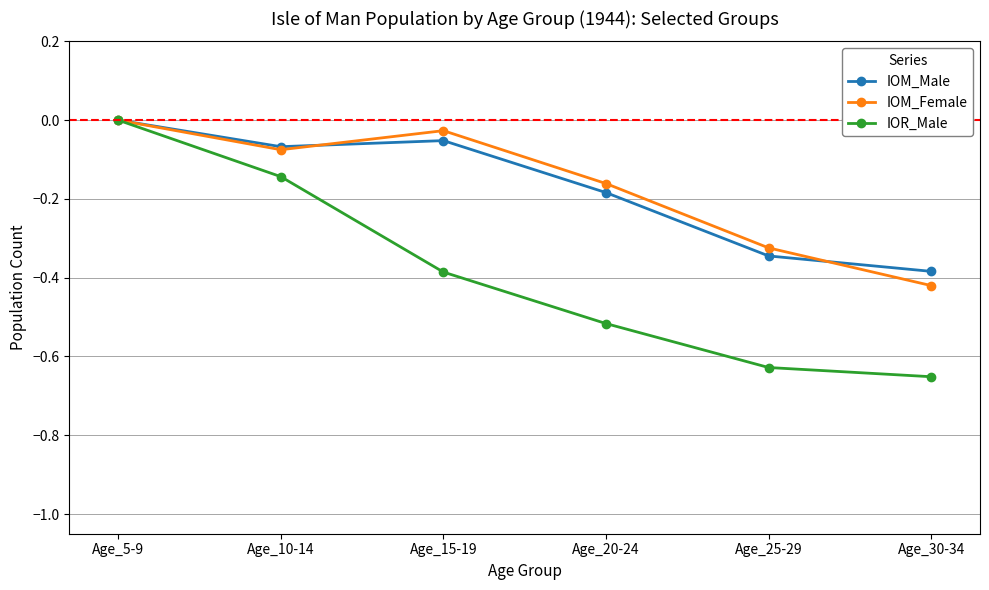

Rank the categories by IOM_Female value from highest to lowest.

Age_5-9, Age_15-19, Age_10-14, Age_20-24, Age_25-29, Age_30-34